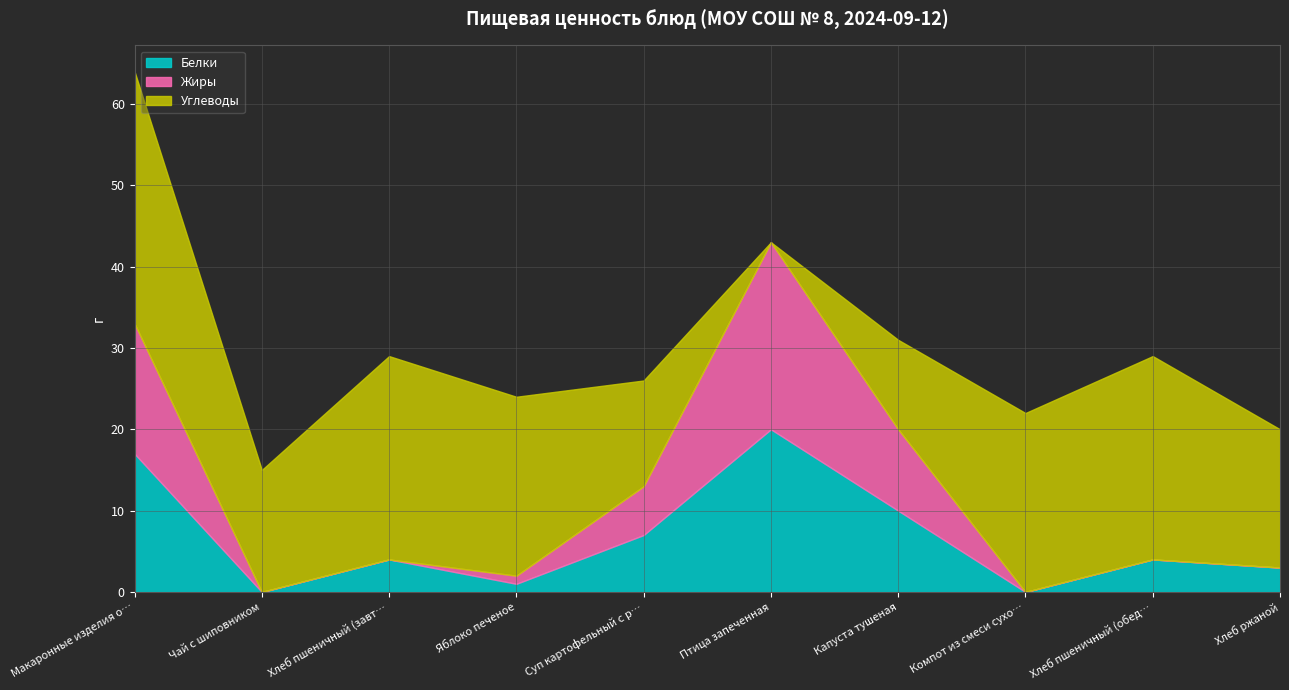

What is the spread (max minus min) of values at Яблоко печеное?

21